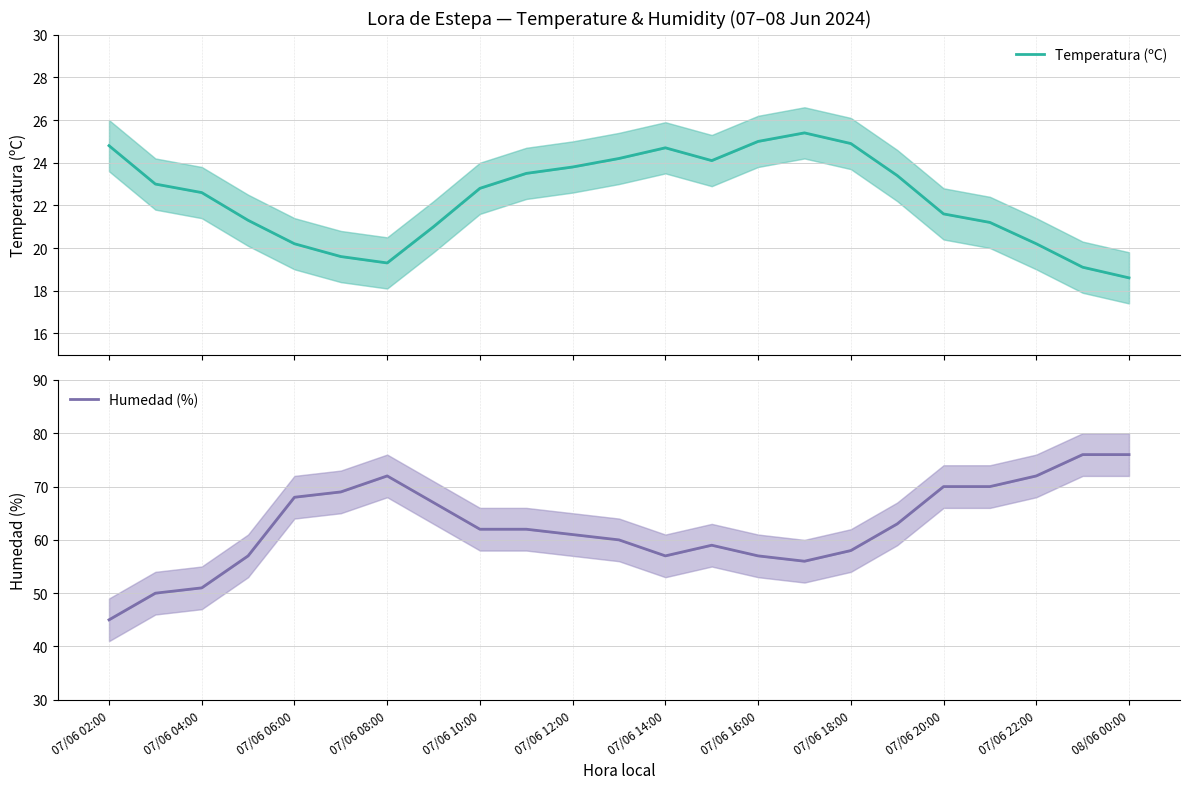

What are all the series names shown in the legend?

Temperatura (ºC), Humedad (%)